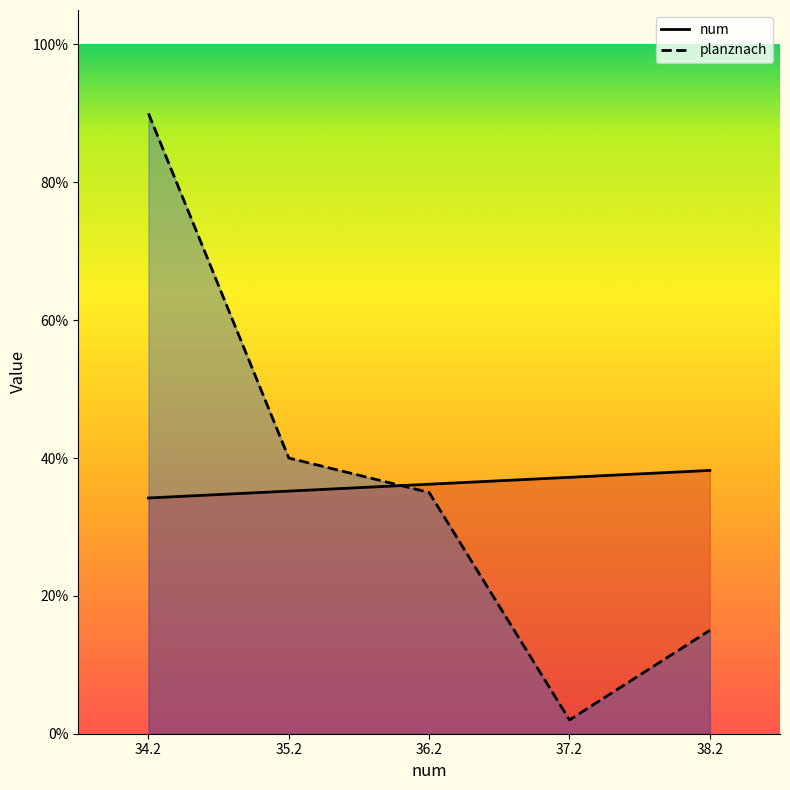

At 37.2, list the series in order from largest to smallest.

num, planznach